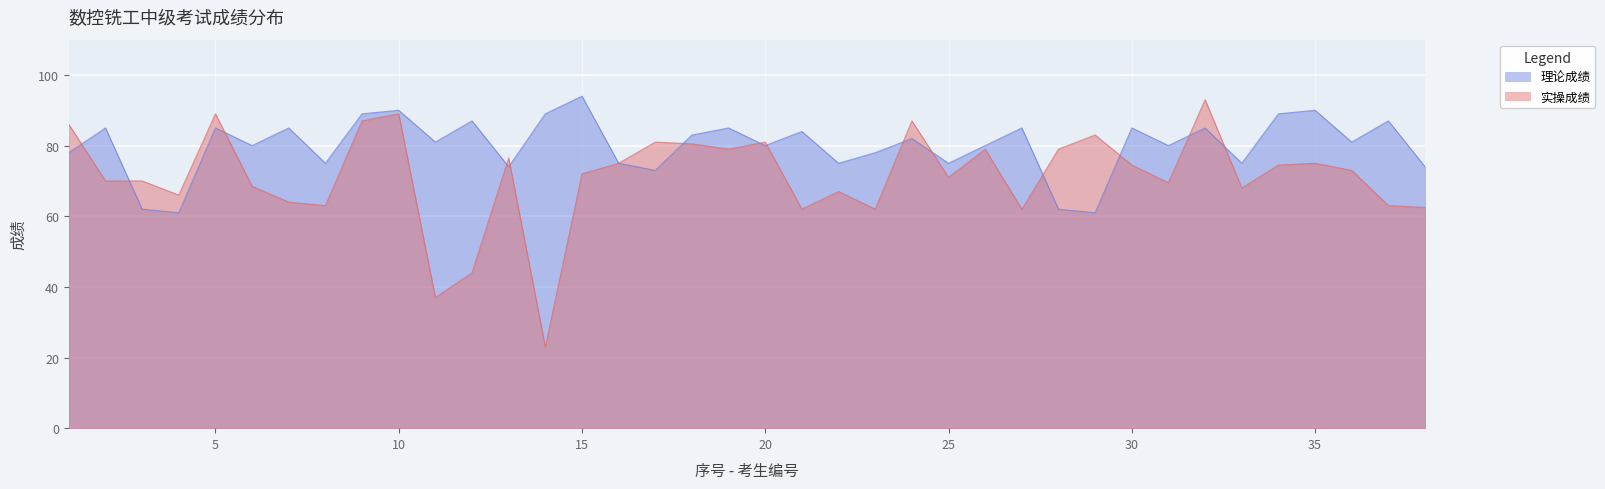

Reading left to right, extract all data points from this chart.

理论成绩: 78.0	85.0	62.0	61.0	85.0	80.0	85.0	75.0	89.0	90.0	81.0	87.0	74.0	89.0	94.0	75.0	73.0	83.0	85.0	80.0	84.0	75.0	78.0	82.0	75.0	80.0	85.0	62.0	61.0	85.0	80.0	85.0	75.0	89.0	90.0	81.0	87.0	74.0
实操成绩: 86.0	70.0	70.0	66.0	89.0	68.5	64.0	63.0	87.0	89.0	37.0	44.0	76.5	23.0	72.0	75.0	81.0	80.5	79.0	81.0	62.0	67.0	62.0	87.0	71.0	79.0	62.0	79.0	83.0	74.5	69.5	93.0	68.0	74.5	75.0	73.0	63.0	62.5